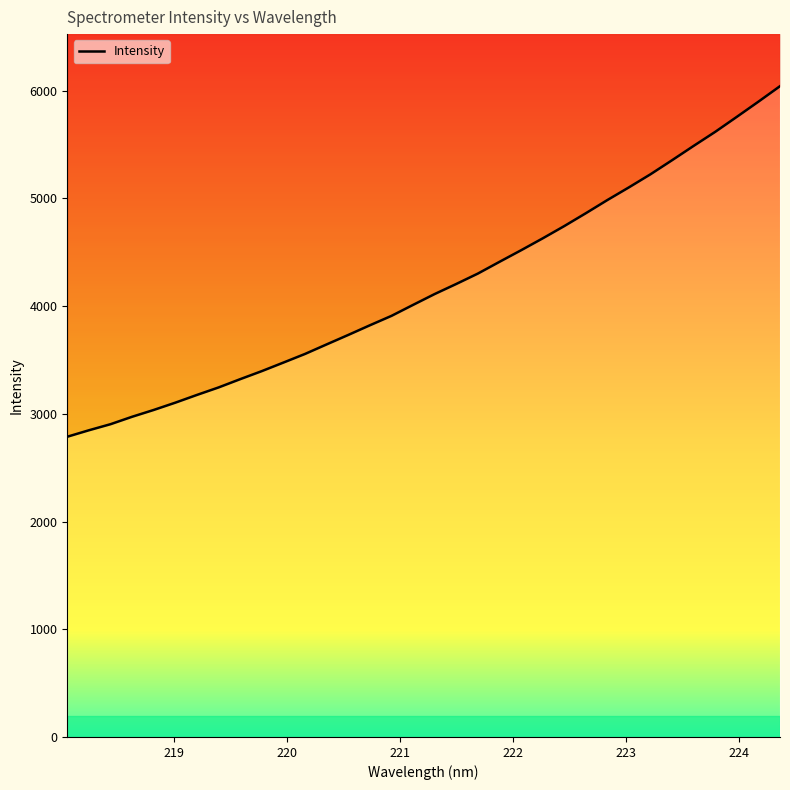

What is the maximum value shown in the chart?

6042.9